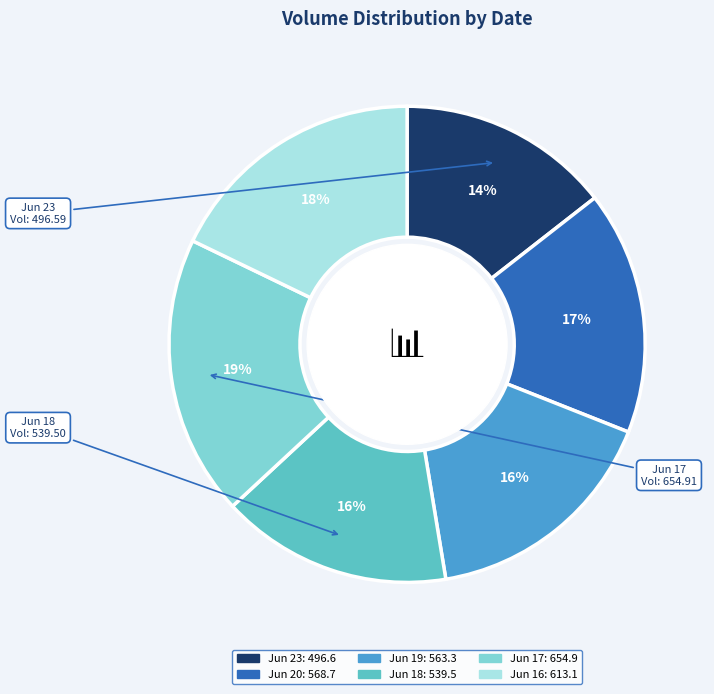

How many segments does this pie chart have?

6